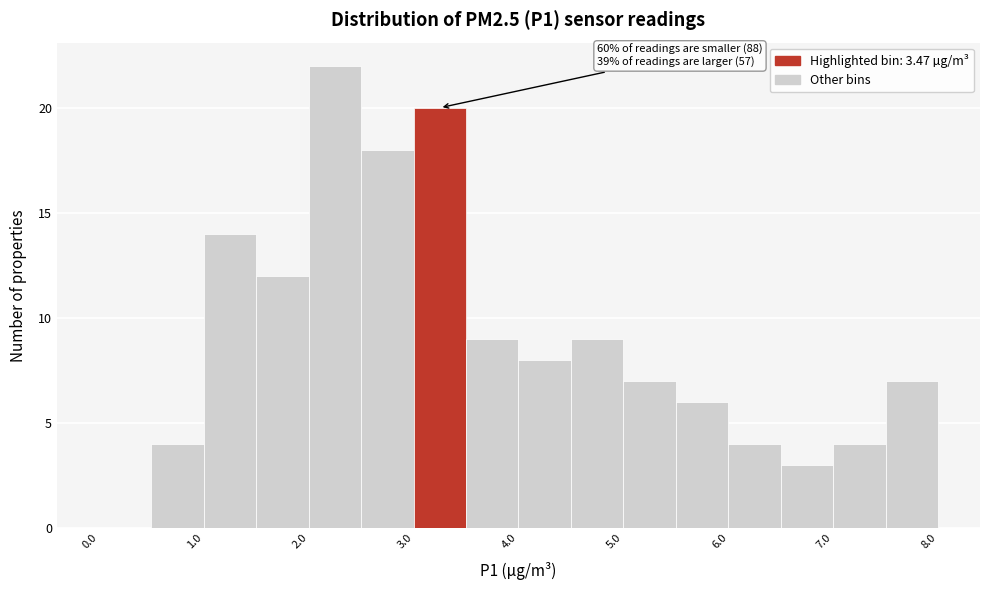

Over which range of the x-axis is the bar tallest?

2.0 to 2.5